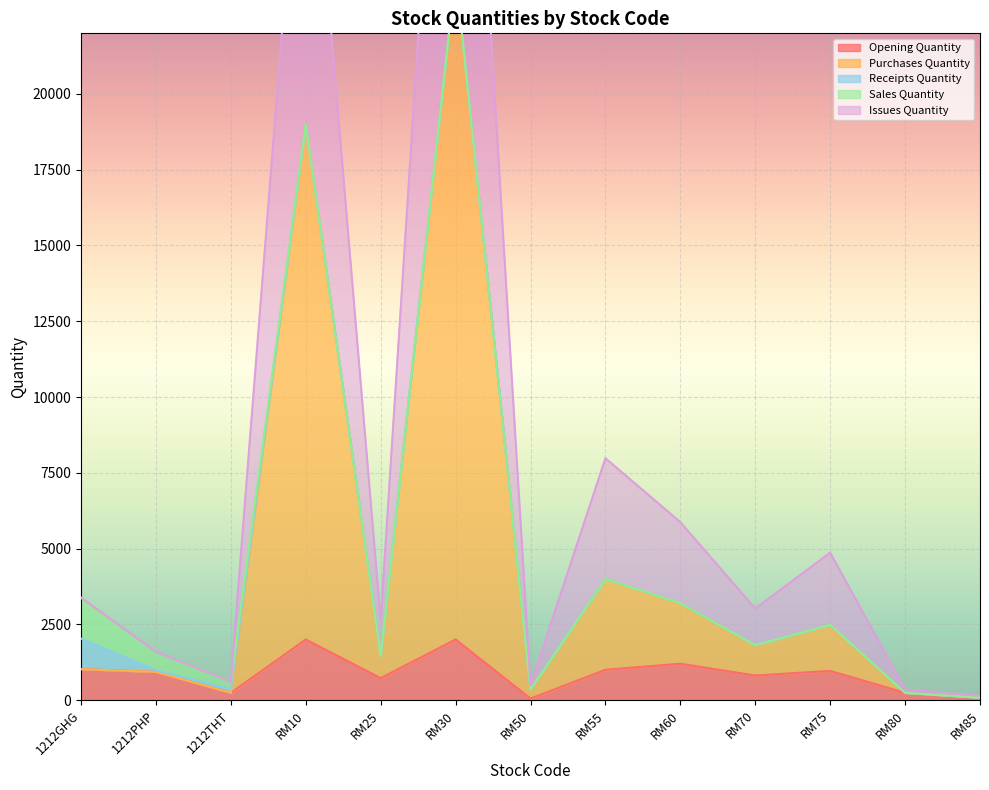

Which has a higher value, RM85 or 1212GHG?

1212GHG